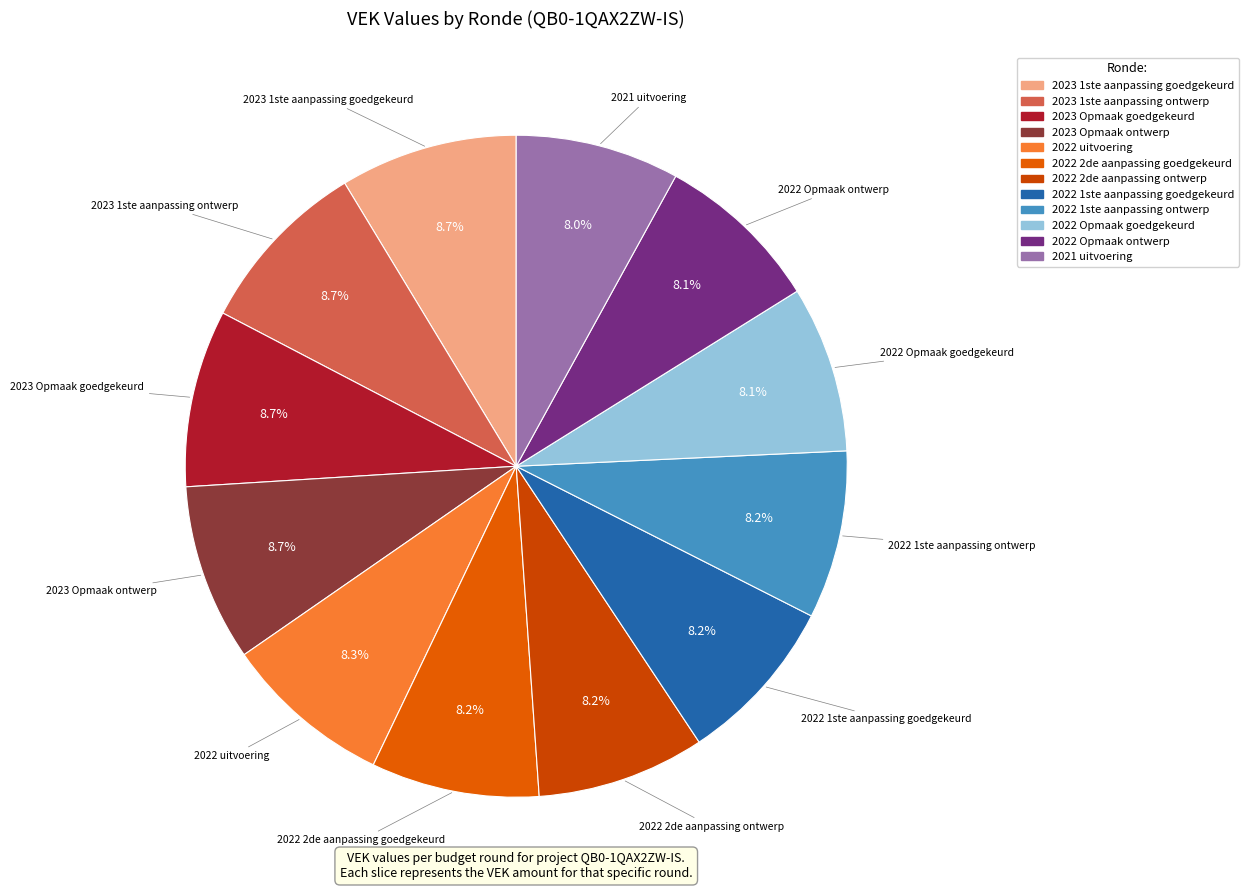

Is 2023 Opmaak ontwerp the majority of the pie?

No